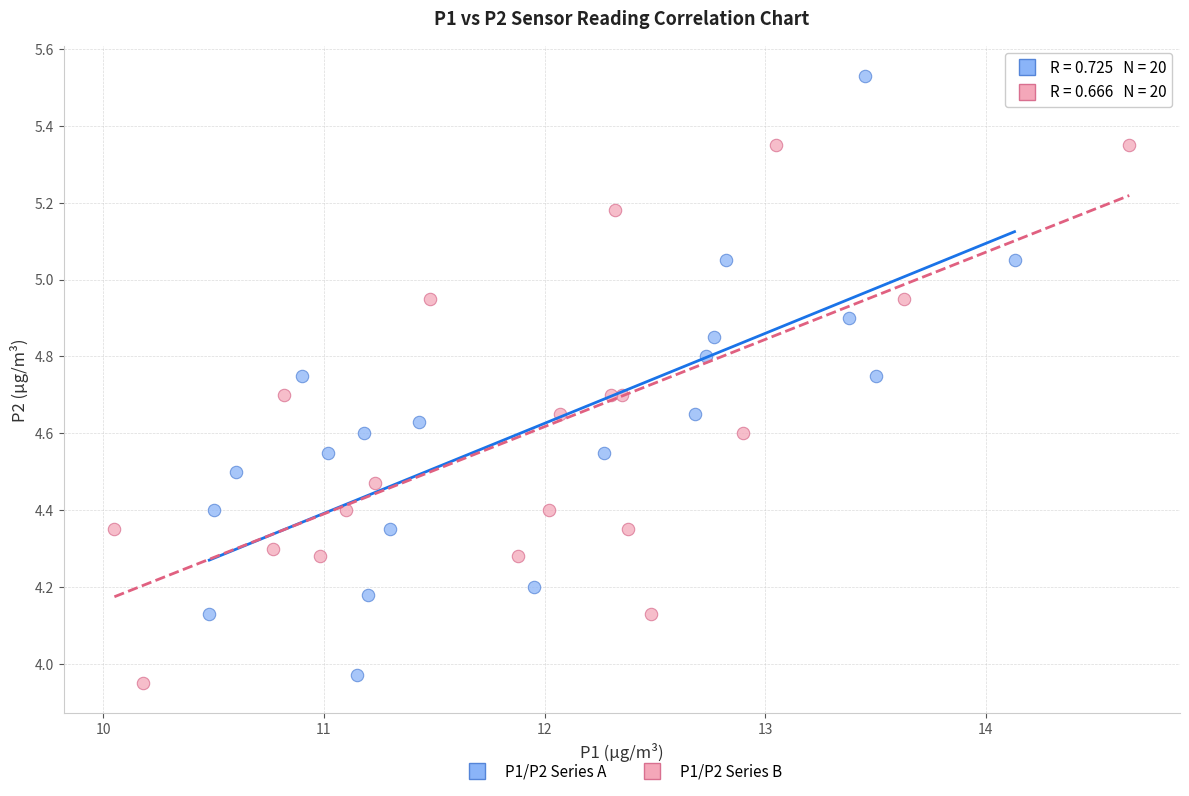

What are all the series names shown in the legend?

P1/P2 Series A, P1/P2 Series B